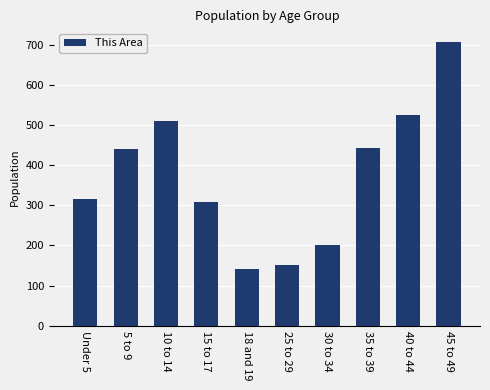

The value at 30 to 34 is 200. True or false?

True